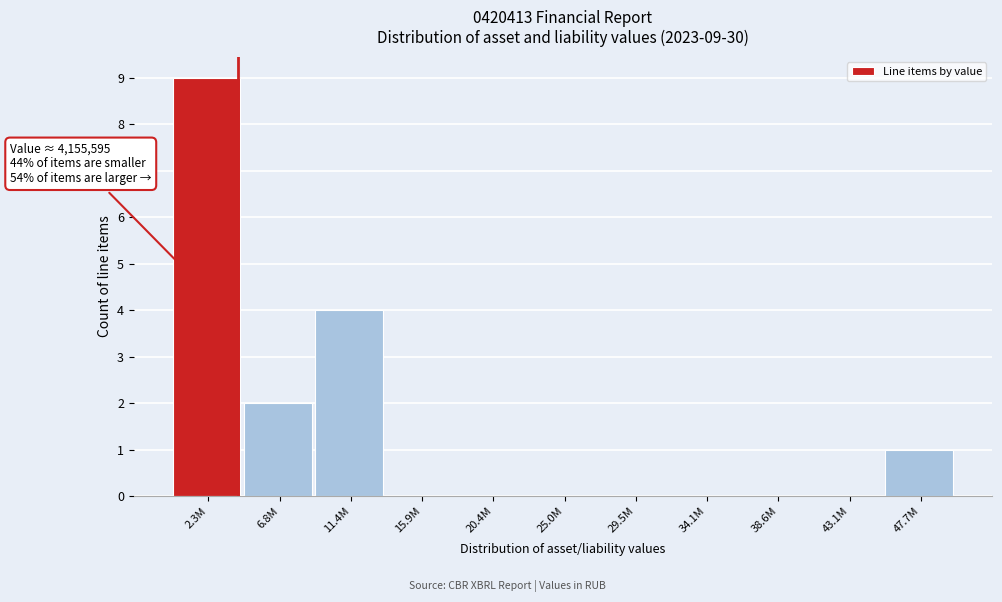

Reading left to right, list all the values displayed in this chart.

2.3M=9	6.8M=2	11.4M=4	15.9M=0	20.4M=0	25.0M=0	29.5M=0	34.1M=0	38.6M=0	43.1M=0	47.7M=1